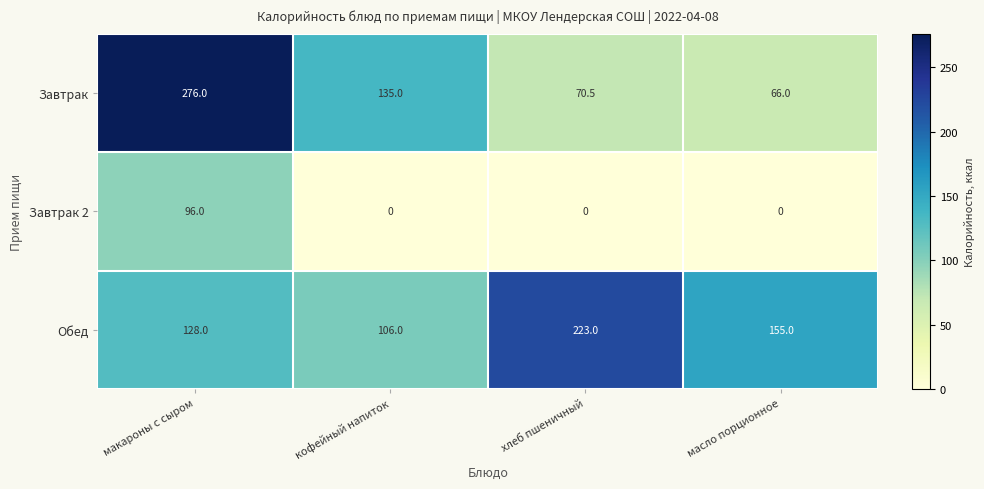

Where does the Завтрак series first go above 135?

макароны с сыром